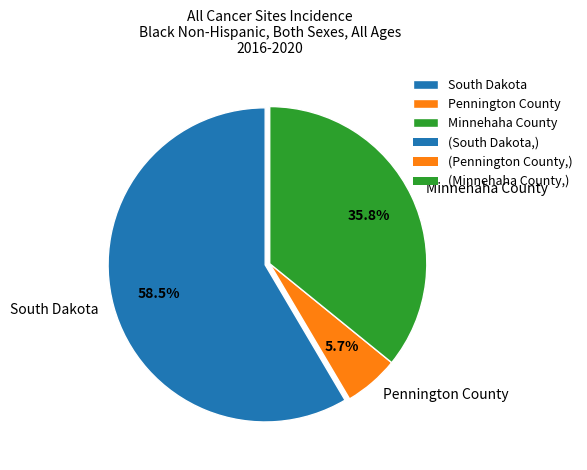

Rank the categories by value from highest to lowest.

South Dakota, Minnehaha County, Pennington County